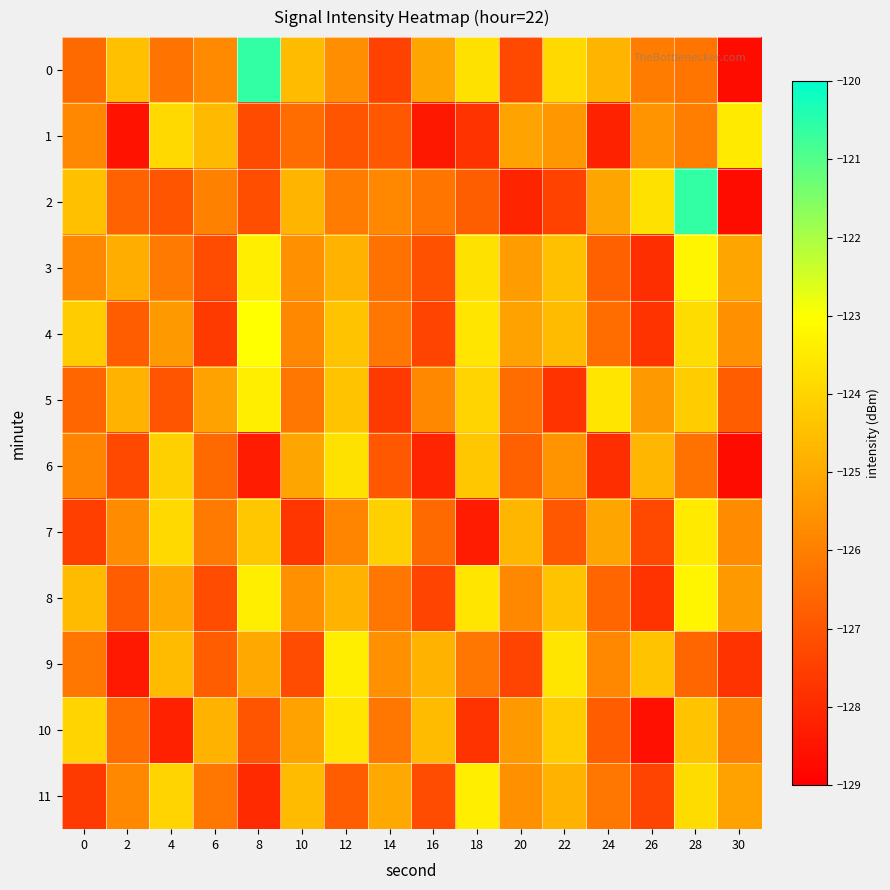

Reading left to right, list all the values displayed in this chart.

0: 0=-126.5	2=-124.5	4=-126.3	6=-125.8	8=-120.6	10=-124.6	12=-125.6	14=-127.4	16=-125.1	18=-123.7	20=-127.3	22=-123.9	24=-124.7	26=-126.1	28=-126.2	30=-128.7
1: 0=-125.8	2=-128.6	4=-123.9	6=-124.6	8=-127.2	10=-126.4	12=-127.0	14=-126.9	16=-128.4	18=-127.8	20=-125.2	22=-125.4	24=-128.2	26=-125.5	28=-126.0	30=-123.5
2: 0=-124.5	2=-126.7	4=-127.0	6=-125.9	8=-127.2	10=-124.7	12=-126.1	14=-125.8	16=-126.2	18=-126.8	20=-128.1	22=-127.4	24=-125.1	26=-123.7	28=-120.6	30=-128.7
3: 0=-125.8	2=-124.9	4=-126.1	6=-127.2	8=-123.4	10=-125.6	12=-124.8	14=-126.3	16=-127.1	18=-123.7	20=-125.3	22=-124.5	24=-126.7	26=-127.9	28=-123.2	30=-125.1
4: 0=-124.2	2=-126.8	4=-125.4	6=-127.6	8=-123.0	10=-125.8	12=-124.4	14=-126.2	16=-127.4	18=-123.6	20=-125.2	22=-124.6	24=-126.4	26=-127.8	28=-123.8	30=-125.6
5: 0=-126.6	2=-124.8	4=-127.0	6=-125.2	8=-123.4	10=-126.2	12=-124.4	14=-127.6	16=-125.8	18=-124.0	20=-126.4	22=-127.8	24=-123.6	26=-125.4	28=-124.2	30=-126.8
6: 0=-125.9	2=-127.3	4=-124.1	6=-126.5	8=-128.3	10=-125.1	12=-123.7	14=-126.9	16=-128.1	18=-124.3	20=-126.7	22=-125.5	24=-127.9	26=-124.7	28=-126.3	30=-128.7
7: 0=-127.5	2=-125.7	4=-123.9	6=-126.1	8=-124.3	10=-127.7	12=-125.9	14=-124.1	16=-126.5	18=-128.3	20=-124.7	22=-126.9	24=-125.1	26=-127.3	28=-123.5	30=-125.7
8: 0=-124.6	2=-126.8	4=-125.0	6=-127.2	8=-123.4	10=-125.6	12=-124.8	14=-126.2	16=-127.4	18=-123.6	20=-125.8	22=-124.4	24=-126.6	26=-127.8	28=-123.2	30=-125.4
9: 0=-126.2	2=-128.4	4=-124.6	6=-126.8	8=-125.0	10=-127.2	12=-123.4	14=-125.6	16=-124.8	18=-126.2	20=-127.4	22=-123.6	24=-125.8	26=-124.4	28=-126.6	30=-127.8
10: 0=-124.0	2=-126.4	4=-128.2	6=-124.8	8=-127.0	10=-125.2	12=-123.6	14=-126.2	16=-124.6	18=-127.8	20=-125.4	22=-124.2	24=-126.8	26=-128.6	28=-124.4	30=-126.0
11: 0=-127.6	2=-125.8	4=-124.0	6=-126.2	8=-128.0	10=-124.6	12=-126.8	14=-125.0	16=-127.2	18=-123.4	20=-125.6	22=-124.8	24=-126.2	26=-127.4	28=-123.8	30=-125.2